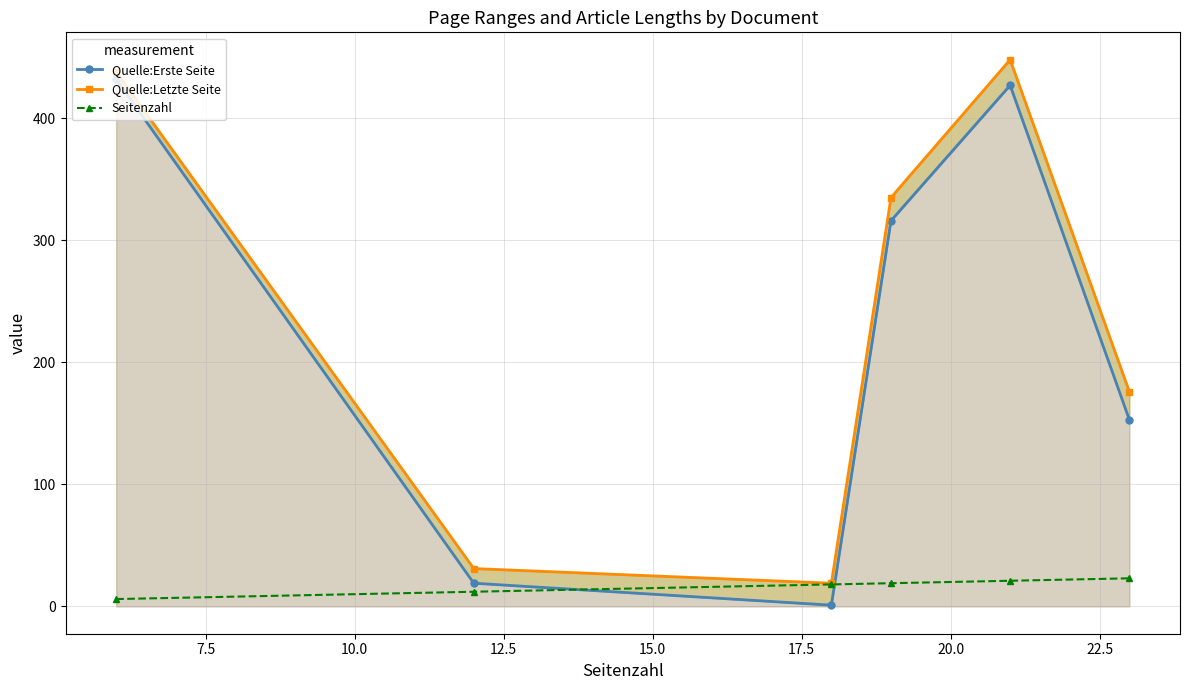

What is the average value of the Seitenzahl series?

16